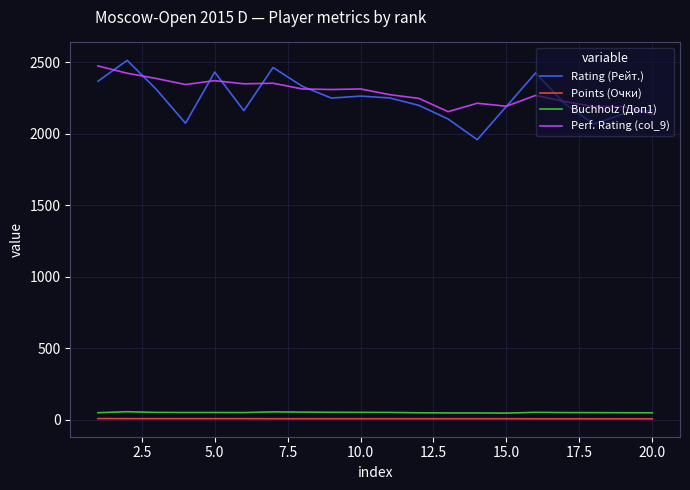

Which series has the largest range (max minus min)?

Rating (Рейт.)